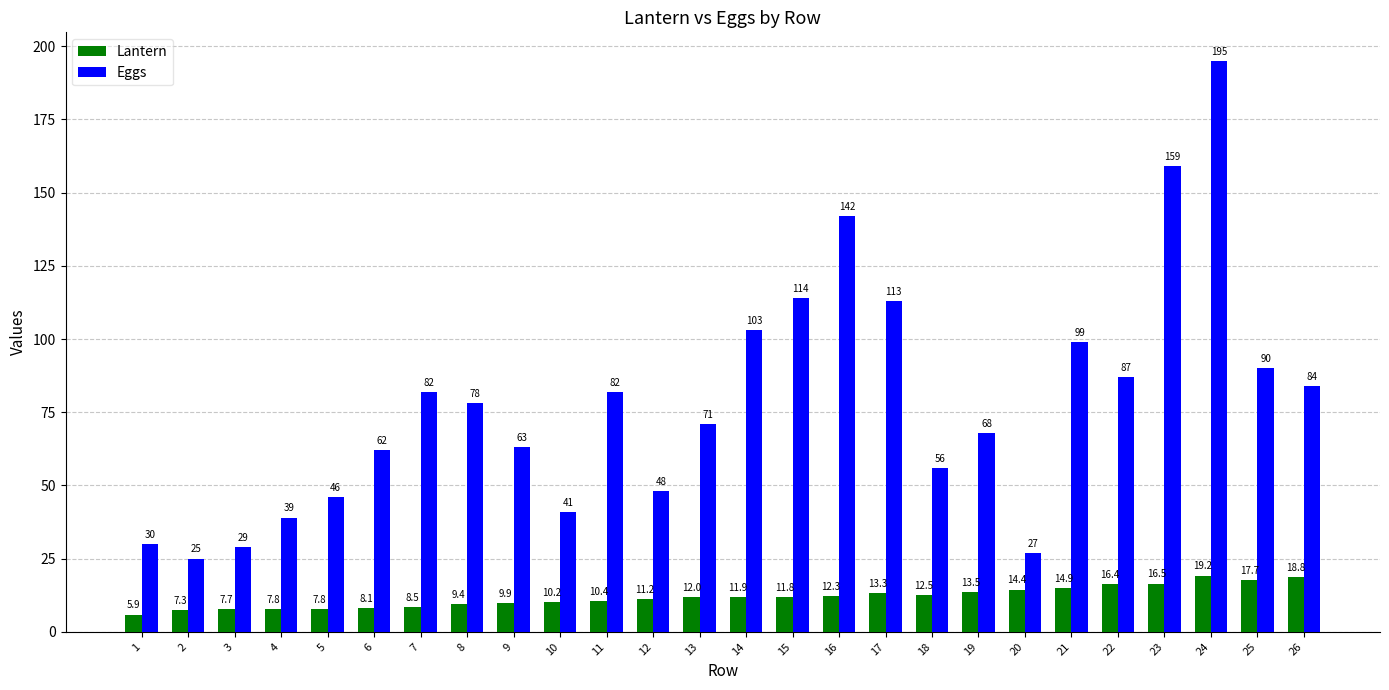

Reading right to left, transcribe all the data shown in this chart.

Lantern: 18.8	17.7	19.2	16.5	16.4	14.9	14.4	13.5	12.5	13.3	12.3	11.8	11.9	12.0	11.2	10.4	10.2	9.9	9.4	8.5	8.1	7.8	7.8	7.7	7.3	5.9
Eggs: 84.0	90.0	195.0	159.0	87.0	99.0	27.0	68.0	56.0	113.0	142.0	114.0	103.0	71.0	48.0	82.0	41.0	63.0	78.0	82.0	62.0	46.0	39.0	29.0	25.0	30.0